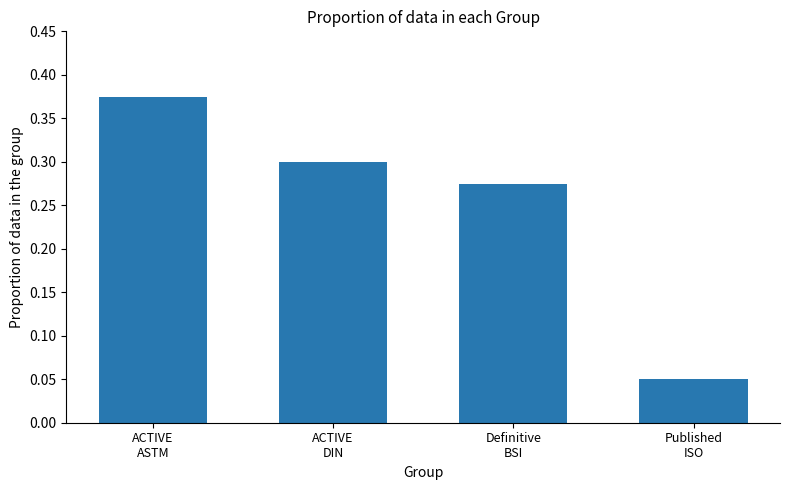

How many values are between 0 and 1?

4